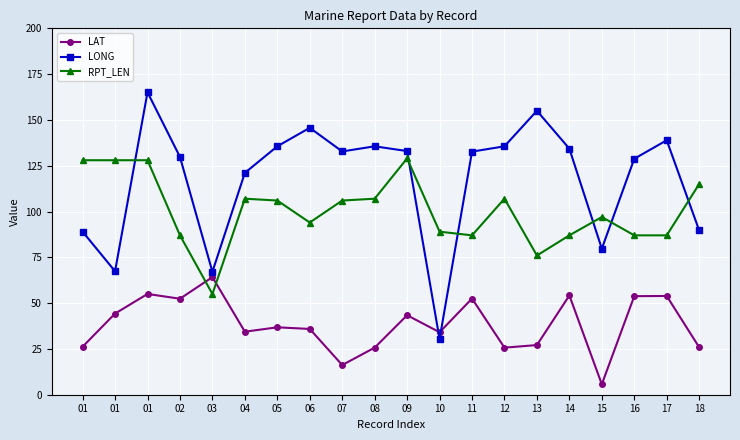

Is this an area chart (filled region under the line)?

No